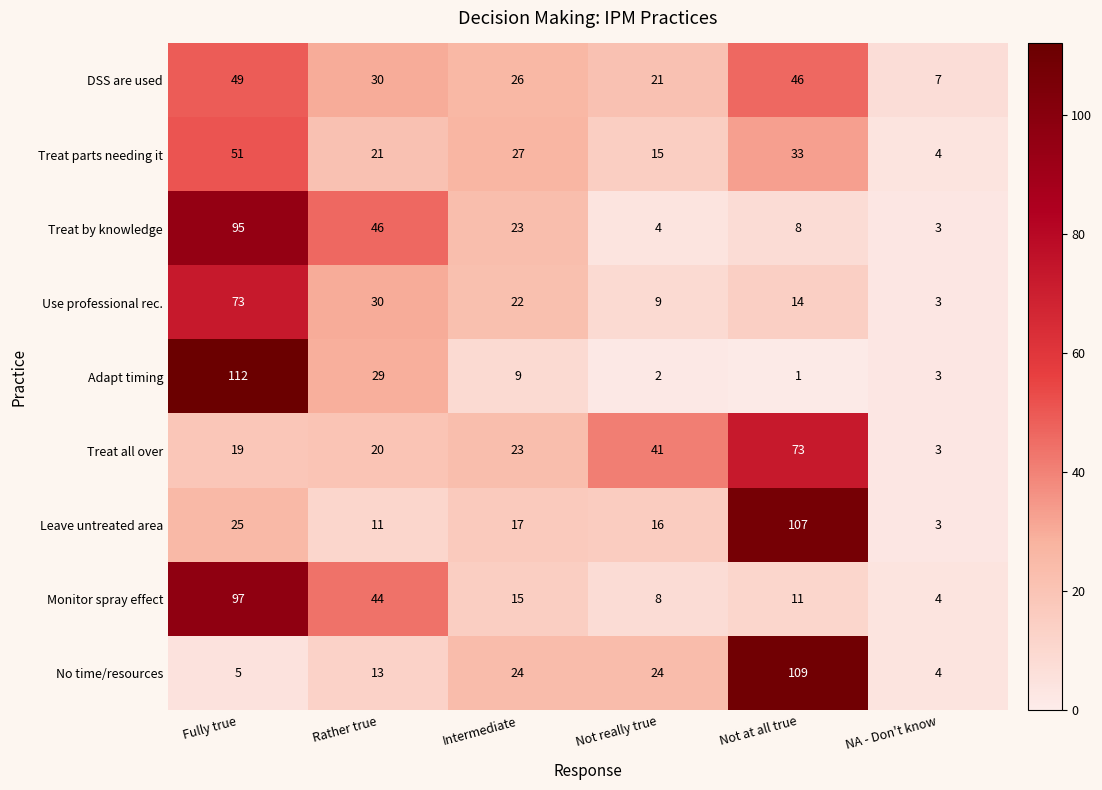

The No time/resources series shows 24 at Not really true. True or false?

True